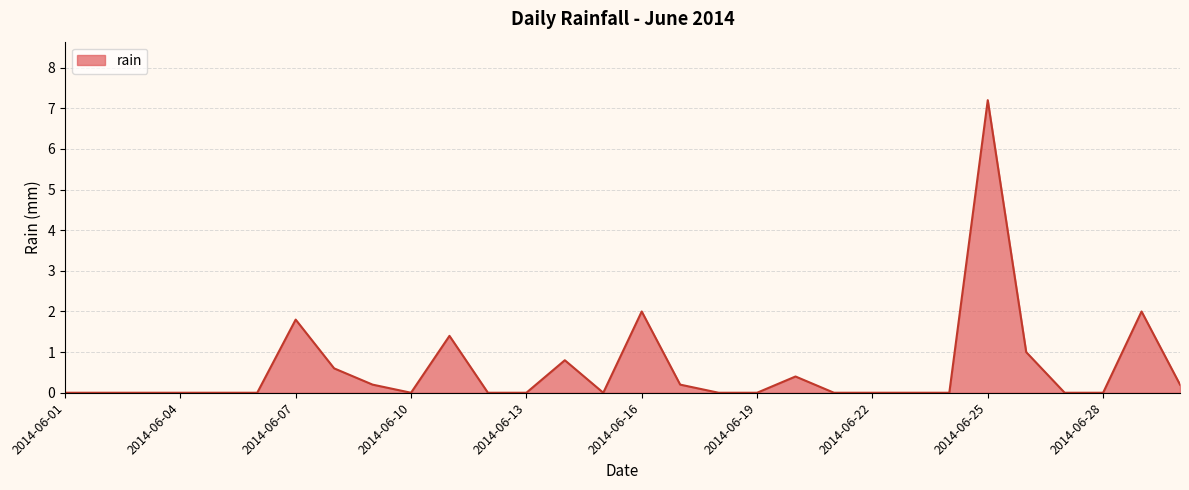

True or false: the data has more than 2 interior local peaks.

True